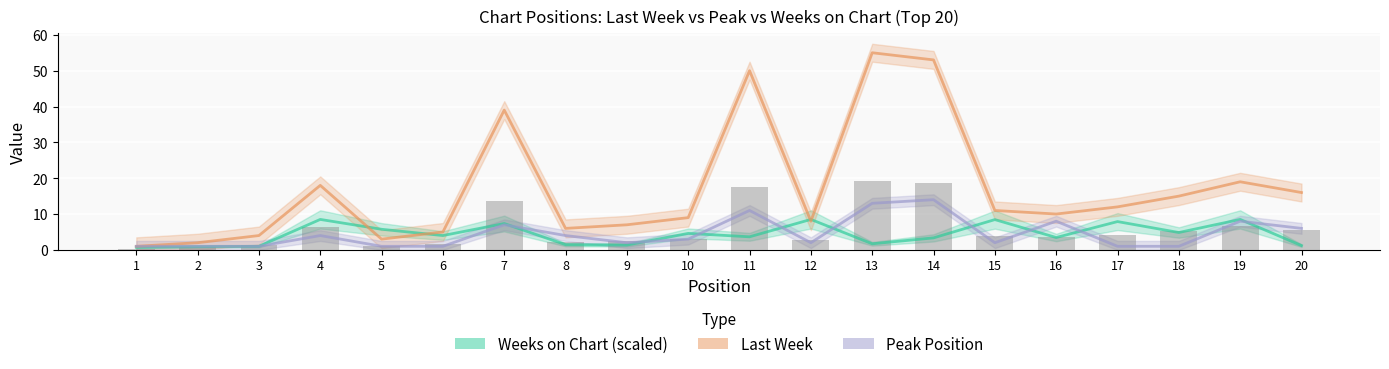

What is the greatest value displayed?

55.0